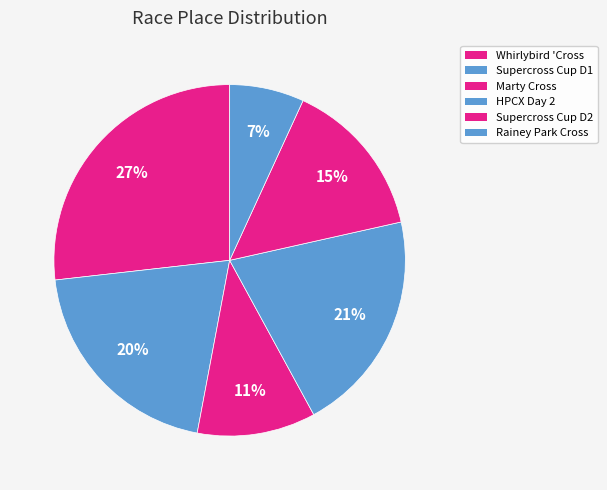

To the nearest percent, what is the average slice percentage?

17%